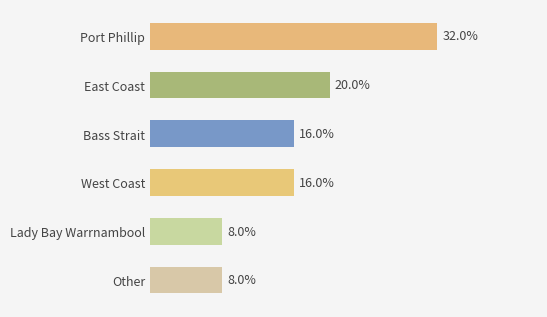

Does the chart contain any negative values?

No